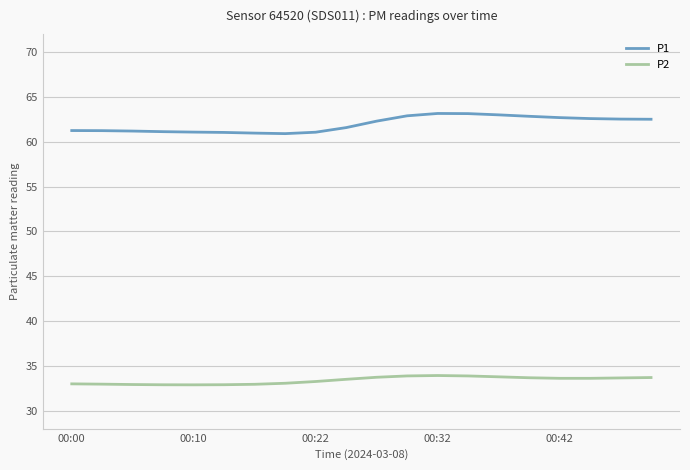

True or false: P2 and P1 intersect in this chart.

False